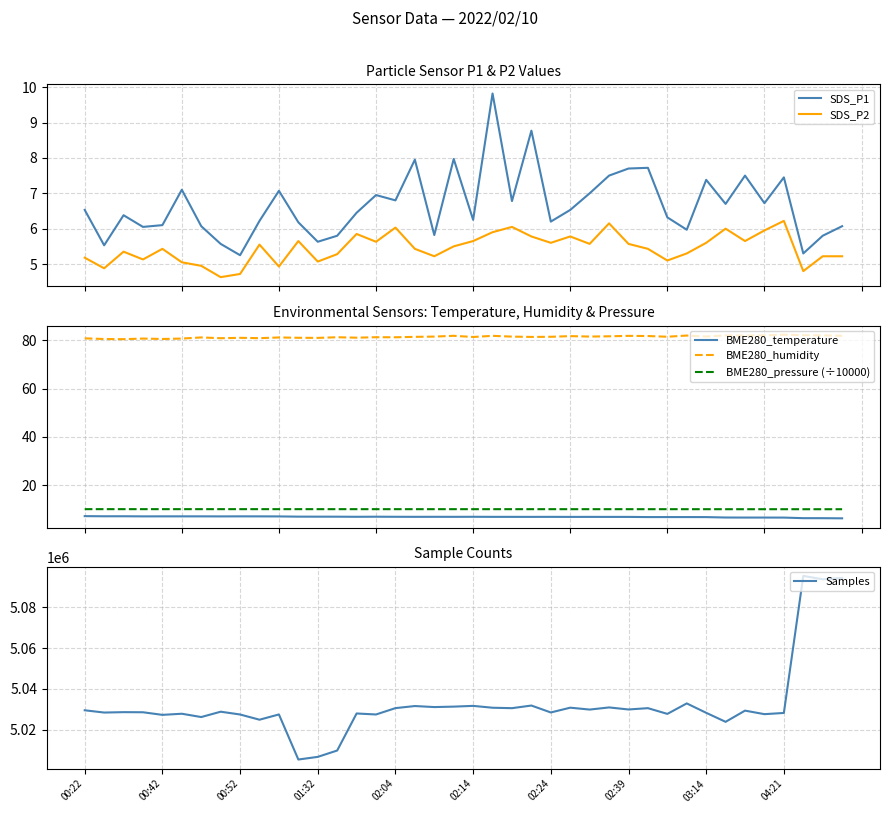

True or false: SDS_P2 and SDS_P1 intersect in this chart.

False